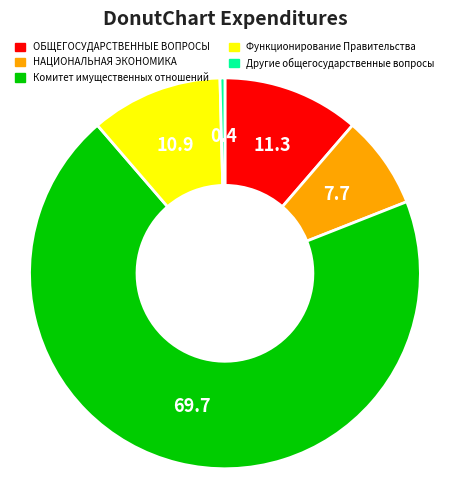

Between ОБЩЕГОСУДАРСТВЕННЫЕ ВОПРОСЫ and НАЦИОНАЛЬНАЯ ЭКОНОМИКА, which is larger?

ОБЩЕГОСУДАРСТВЕННЫЕ ВОПРОСЫ